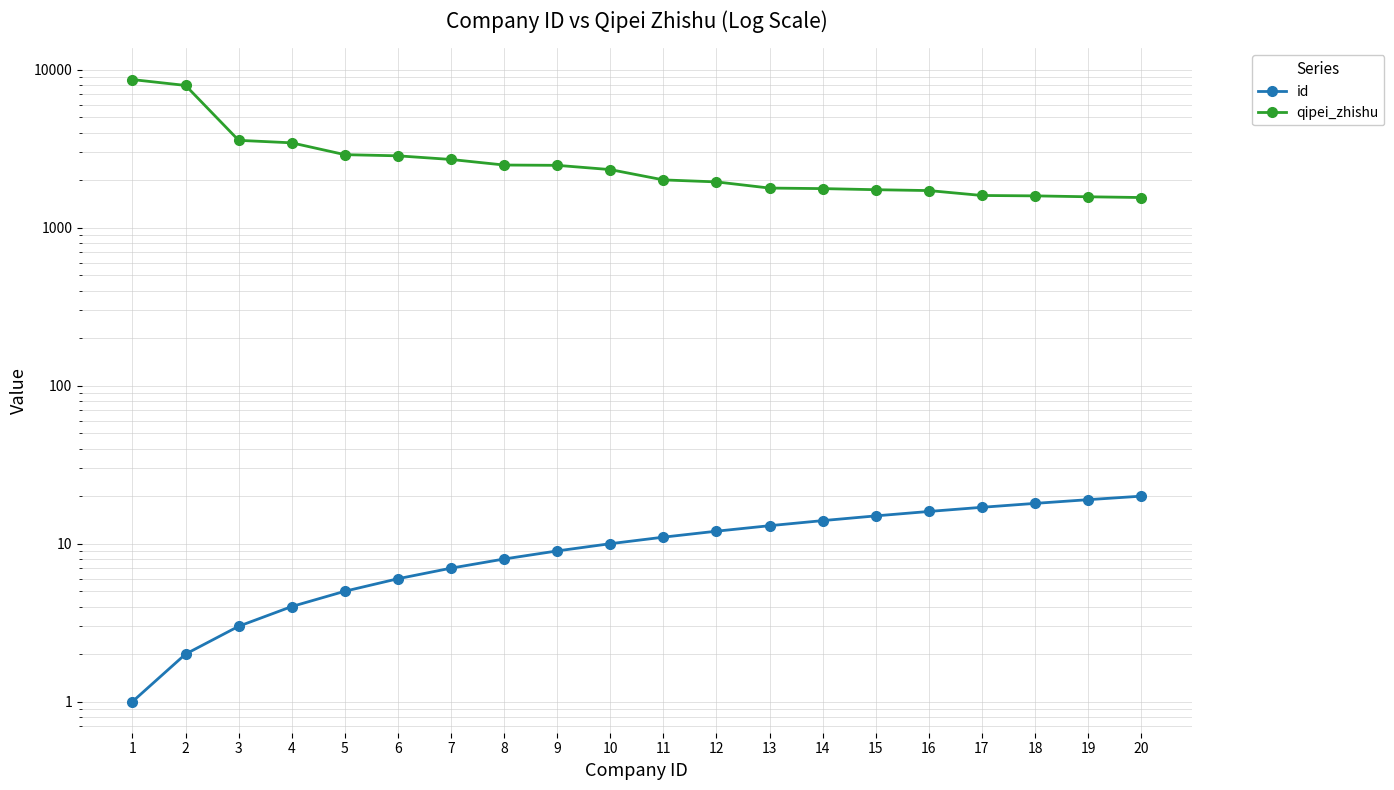

True or false: qipei_zhishu and id cross at least once.

False